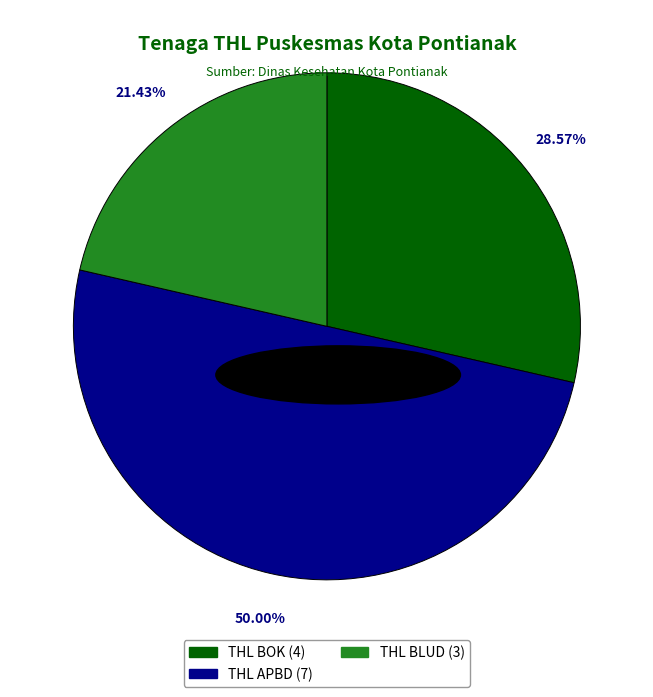

Which has a higher value, THL BOK or THL APBD?

THL APBD